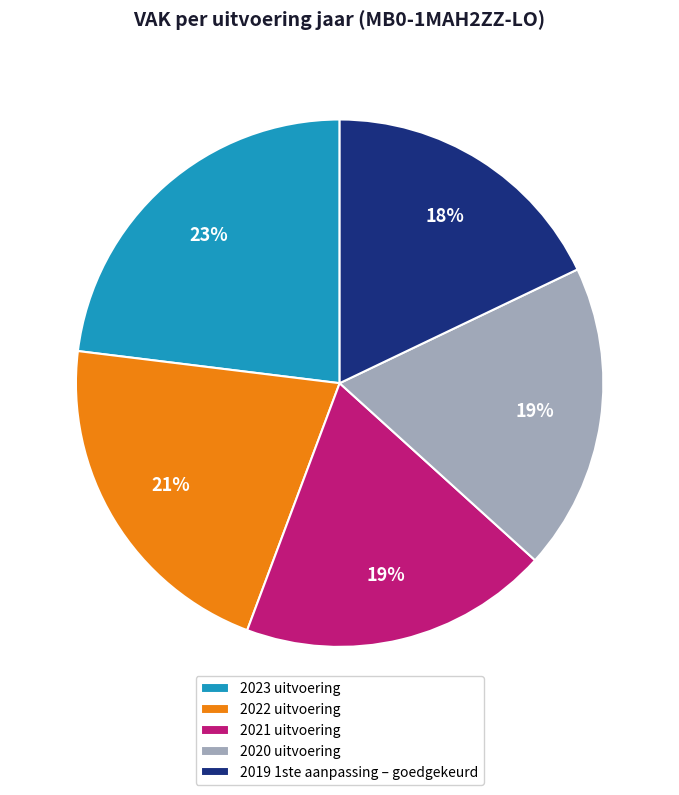

True or false: 2022 uitvoering accounts for 12% of the total.

False